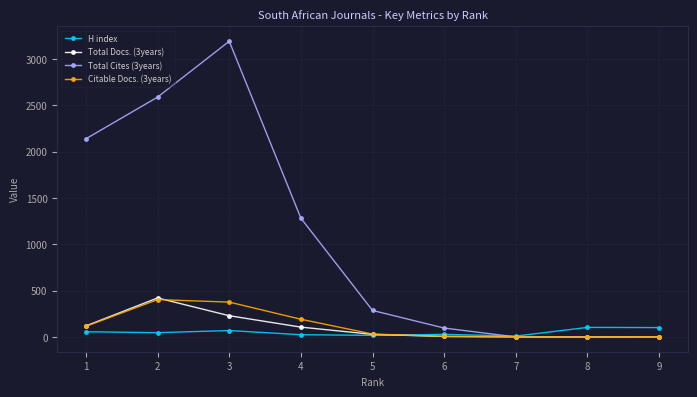

Count the number of data series in this chart.

4